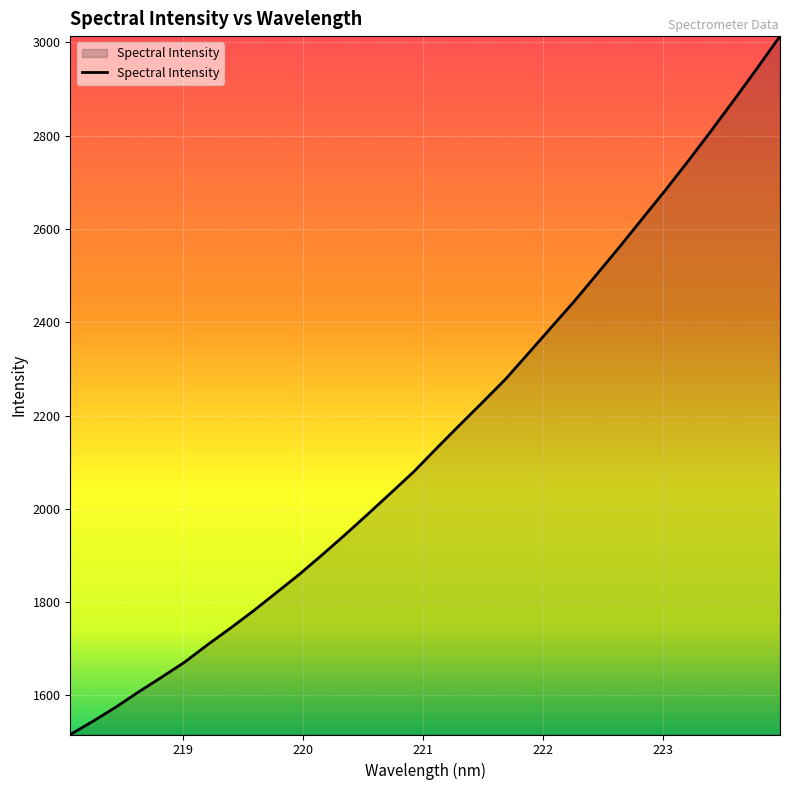

What is the minimum value shown in the chart?

1516.2